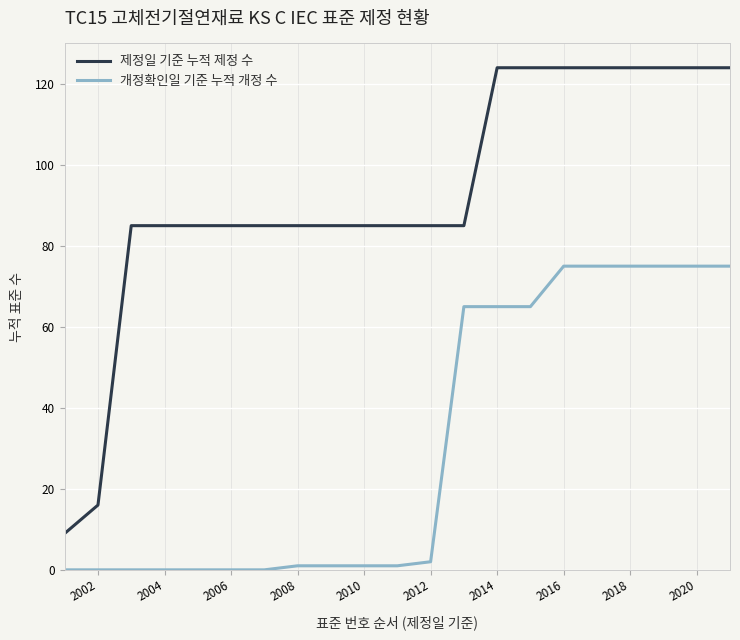

Does the chart display data point markers on the line(s)?

No